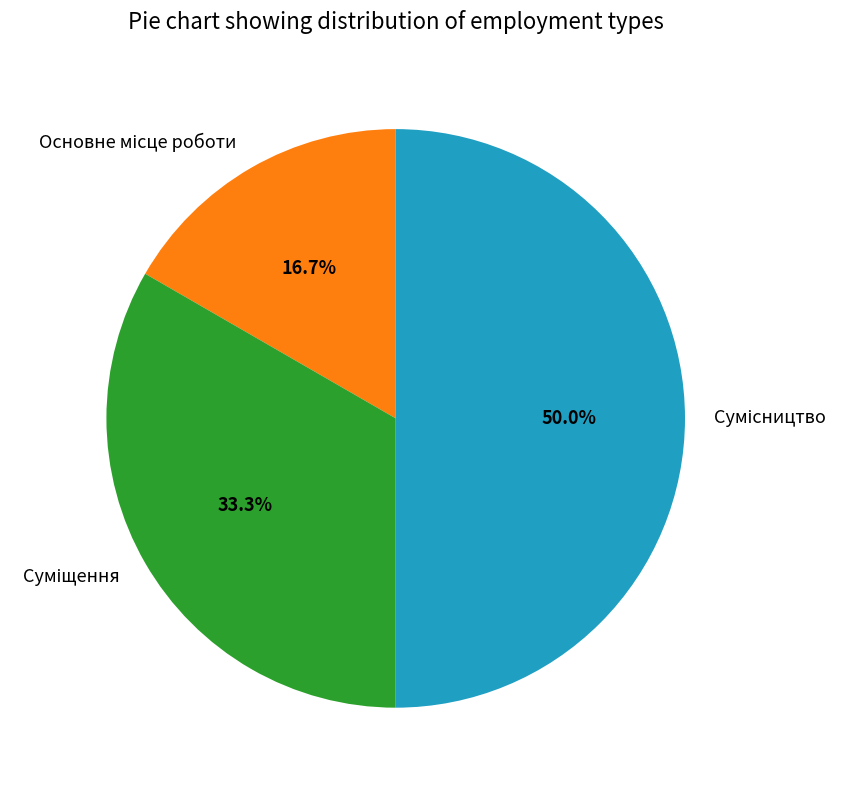

How many slices are in this pie chart?

3